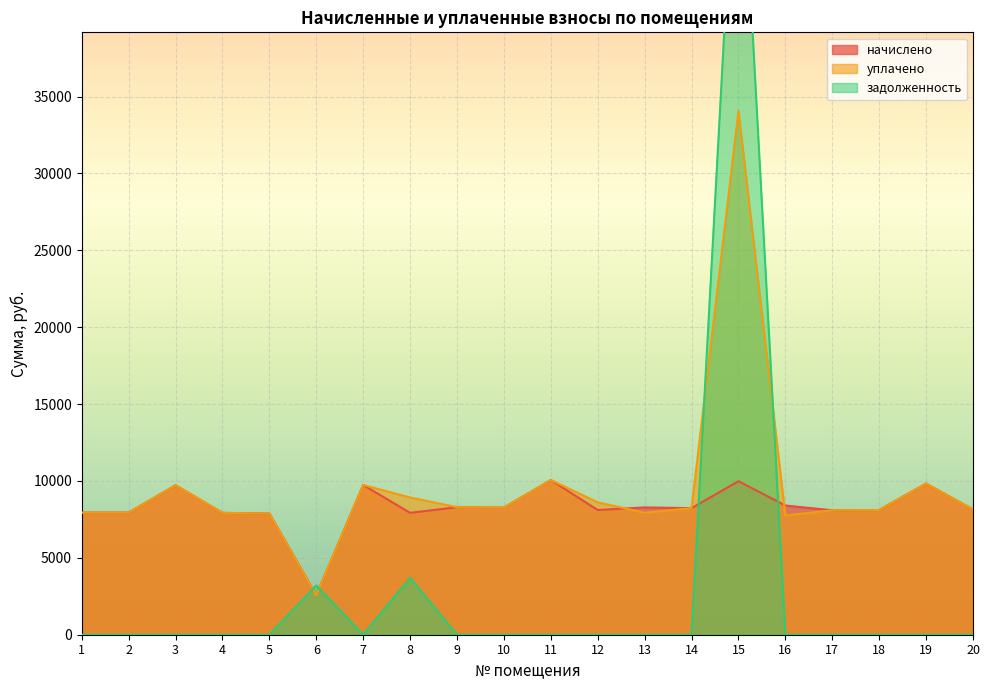

True or false: начислено and задолженность intersect in this chart.

True